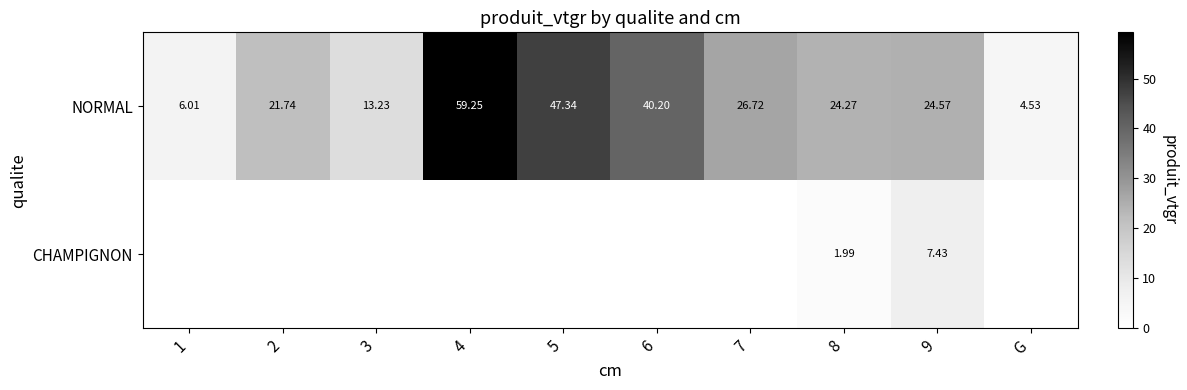

Count the number of data series in this chart.

2